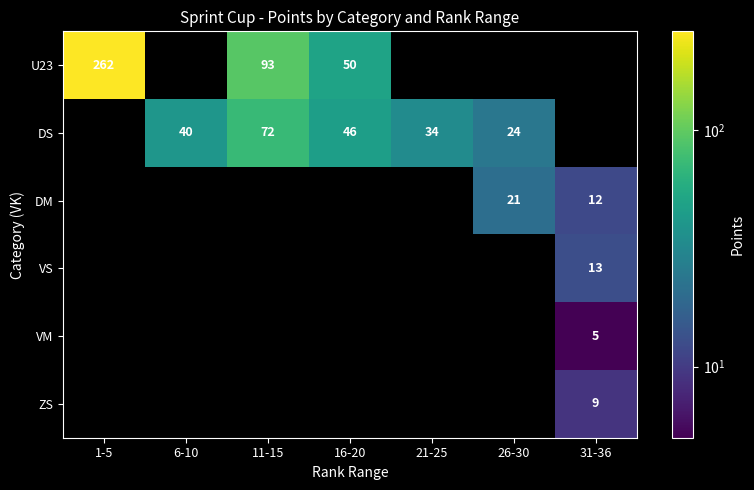

At how many categories does at least one series exceed 5?

7